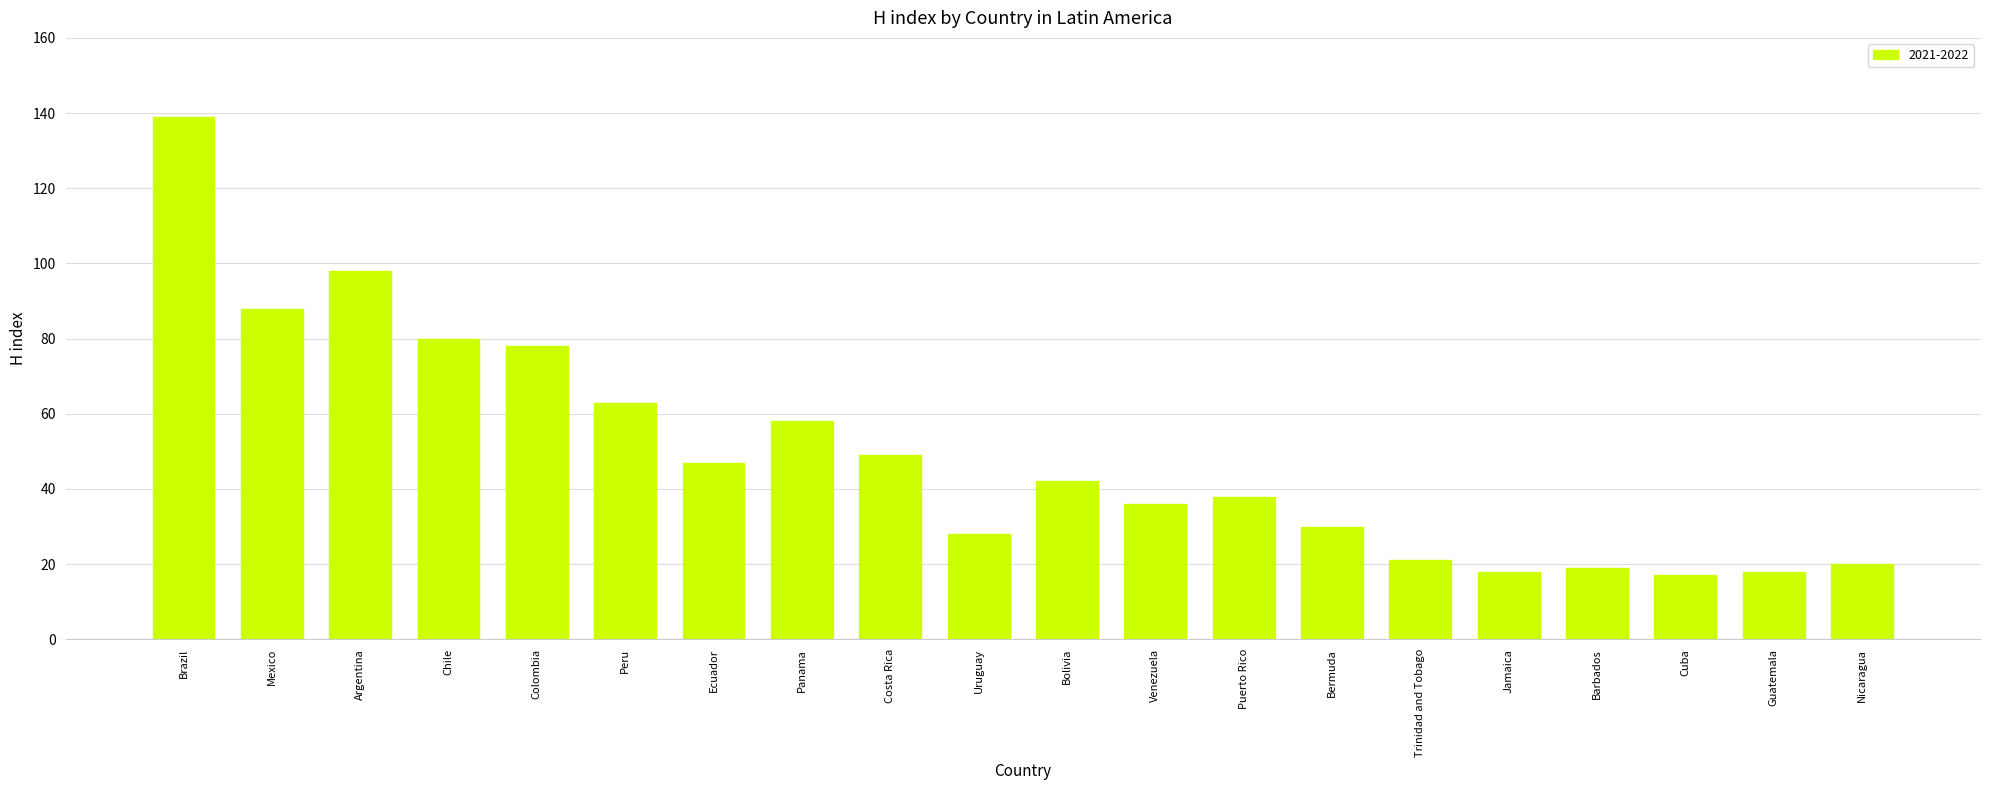

Does the chart contain any negative values?

No